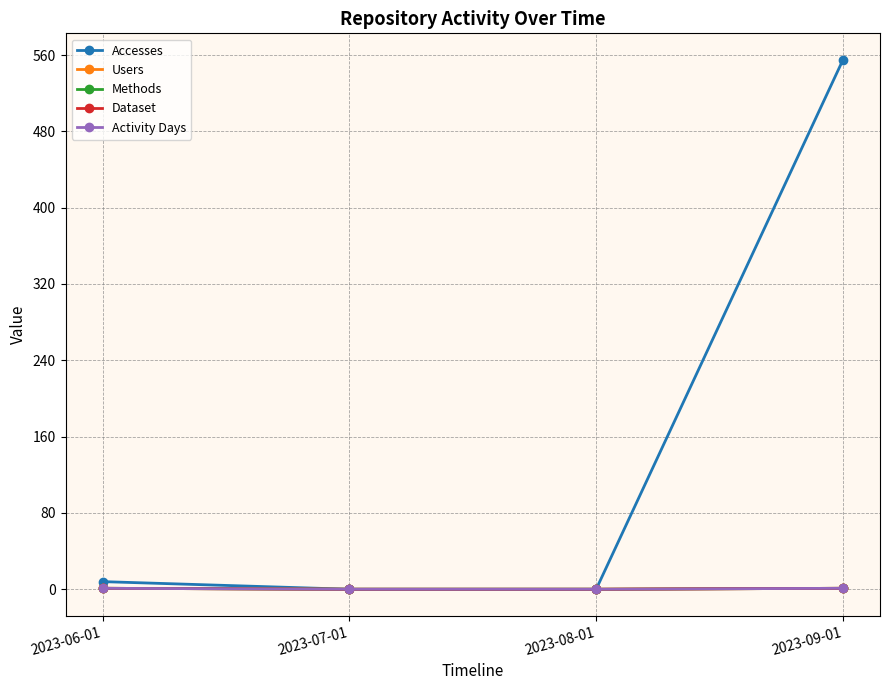

Count the Dataset values in the range 0 to 1.

4